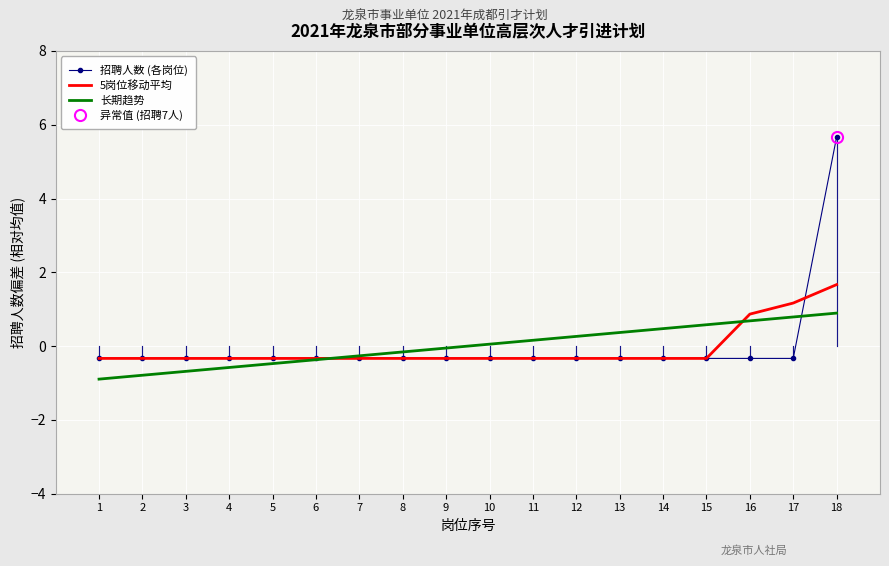

How many values in the 5岗位移动平均 series exceed 0?

3